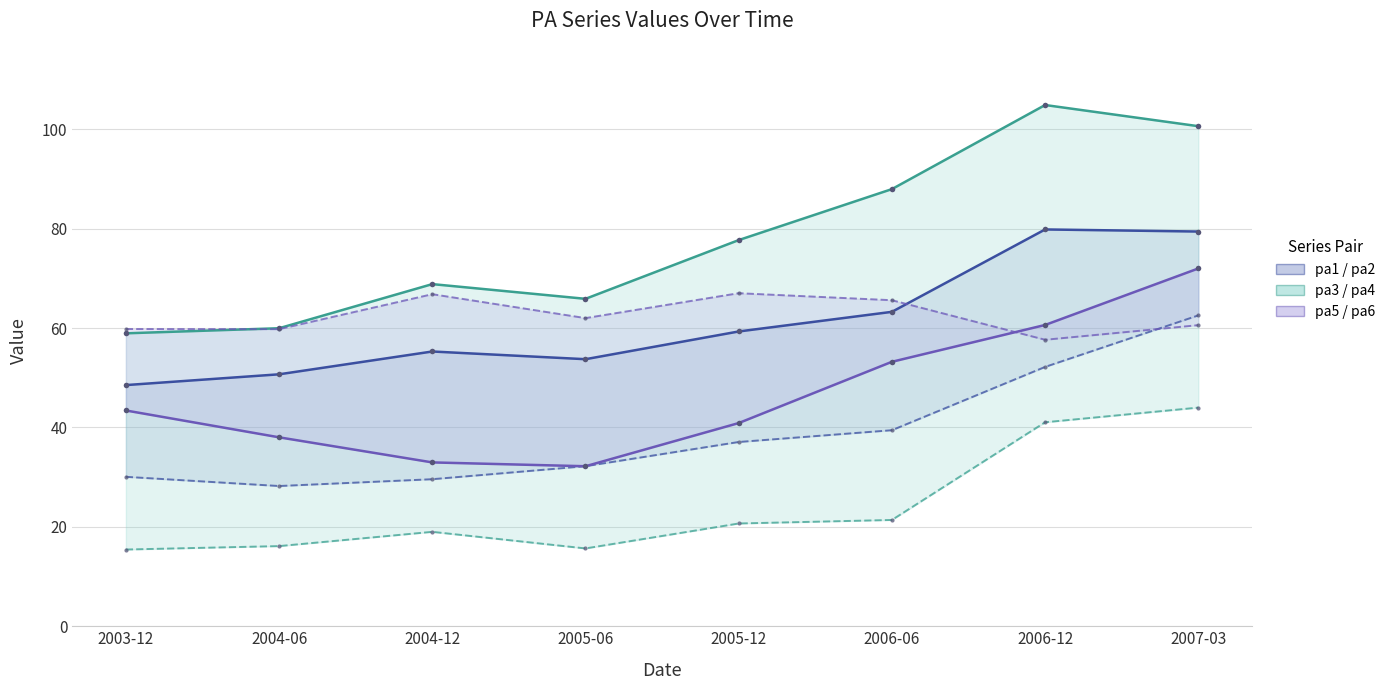

What is the lowest value of the pa5 series?

57.6